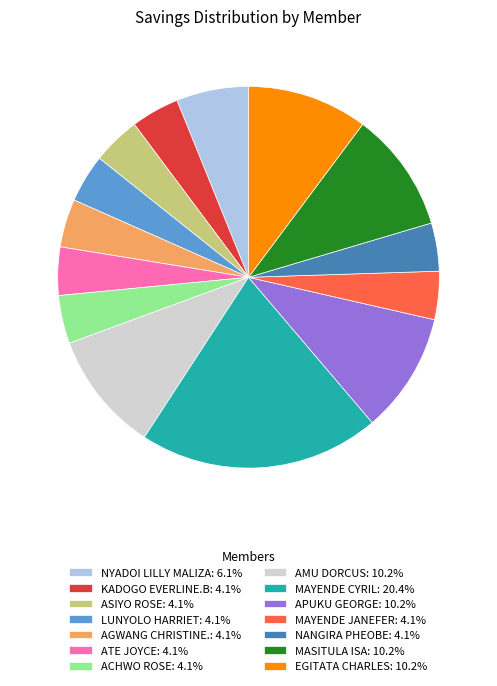

Combined, do NYADOI LILLY MALIZA and MASITULA ISA account for over 50%?

No